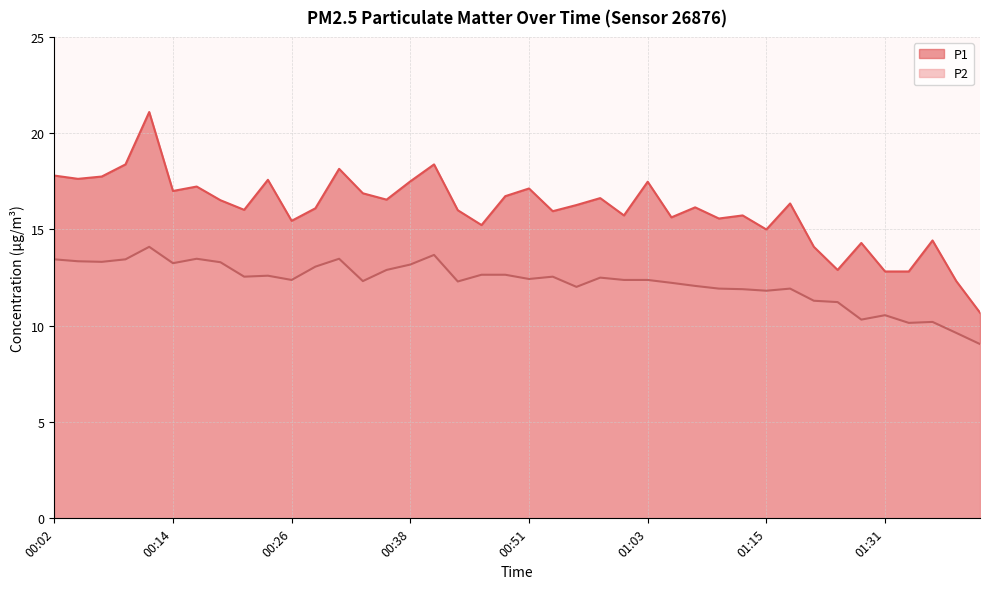

Where does the P2 series first go above 12?

00:02